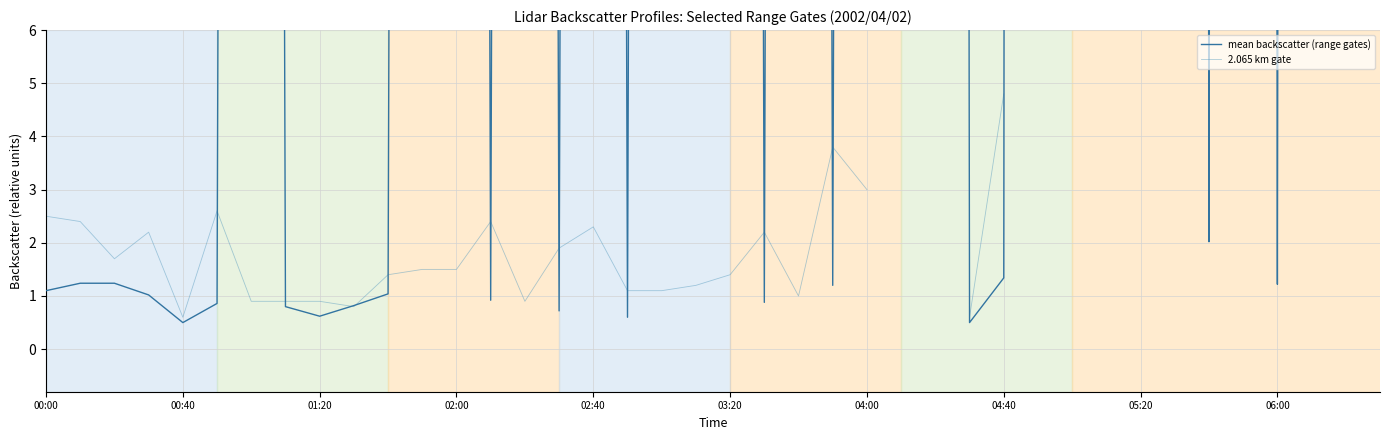

What is the smallest value displayed?

0.5